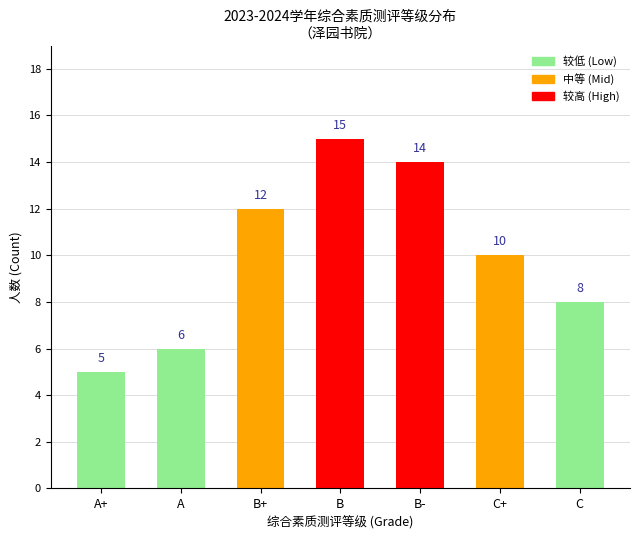

Are the bars horizontal?

No